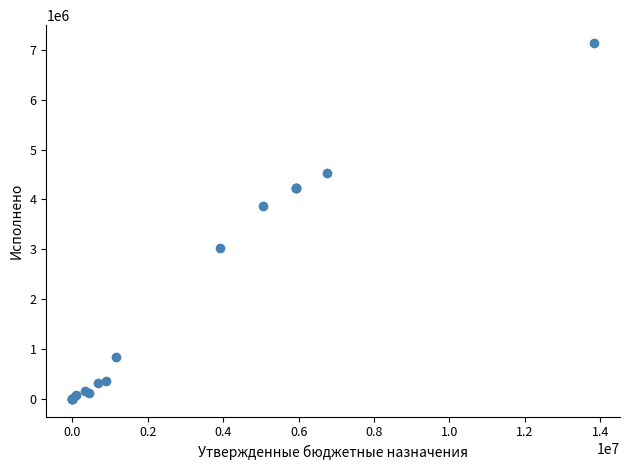

What Y value in the scatter plot is closest to 3570243?

3870650.1